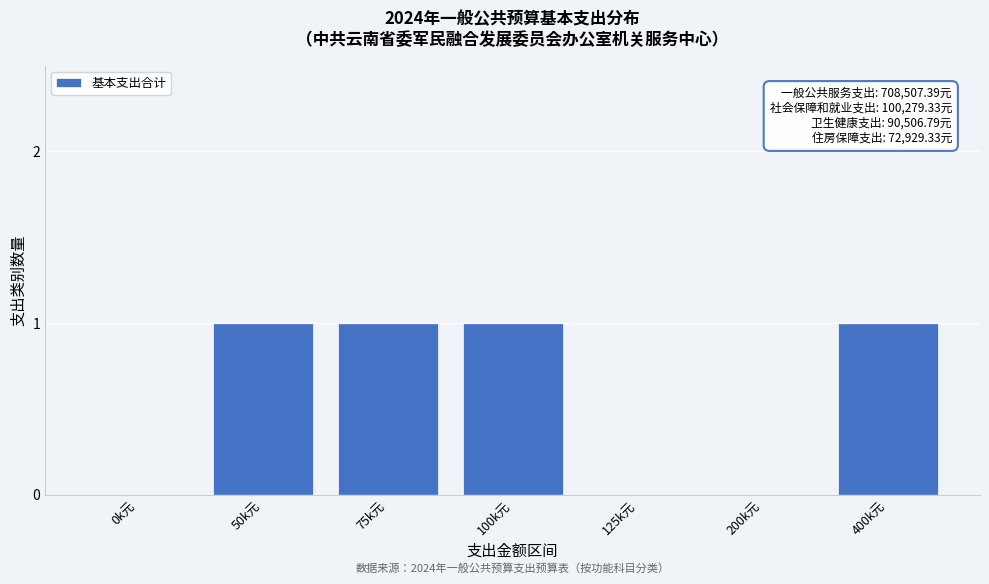

Reading left to right, extract all data points from this chart.

0k元=0	50k元=1	75k元=1	100k元=1	125k元=0	200k元=0	400k元=1